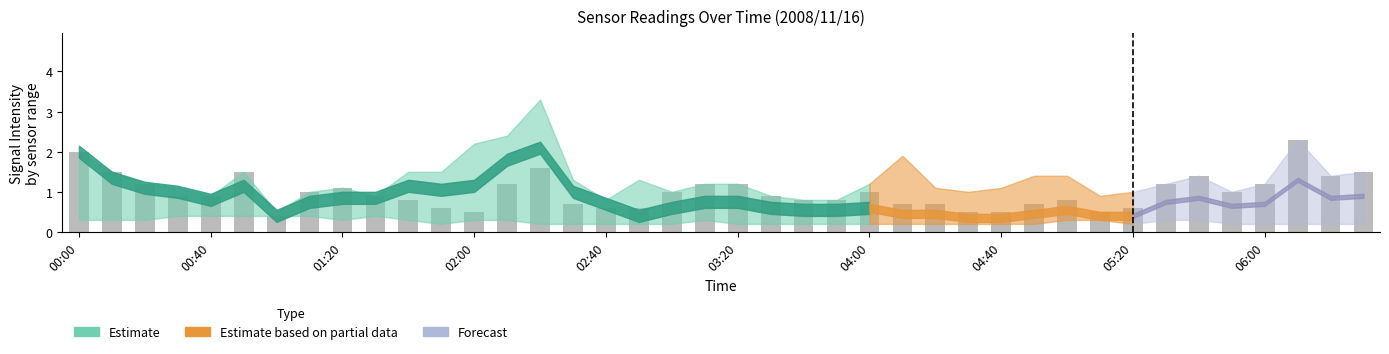

What is the greatest value displayed?

2.3